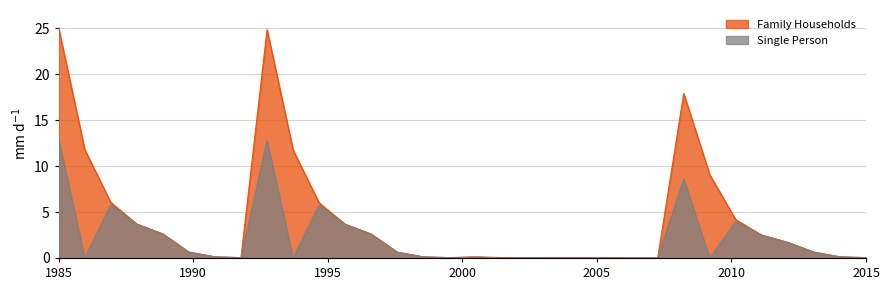

What is the sum of all Family Households values?

136.1